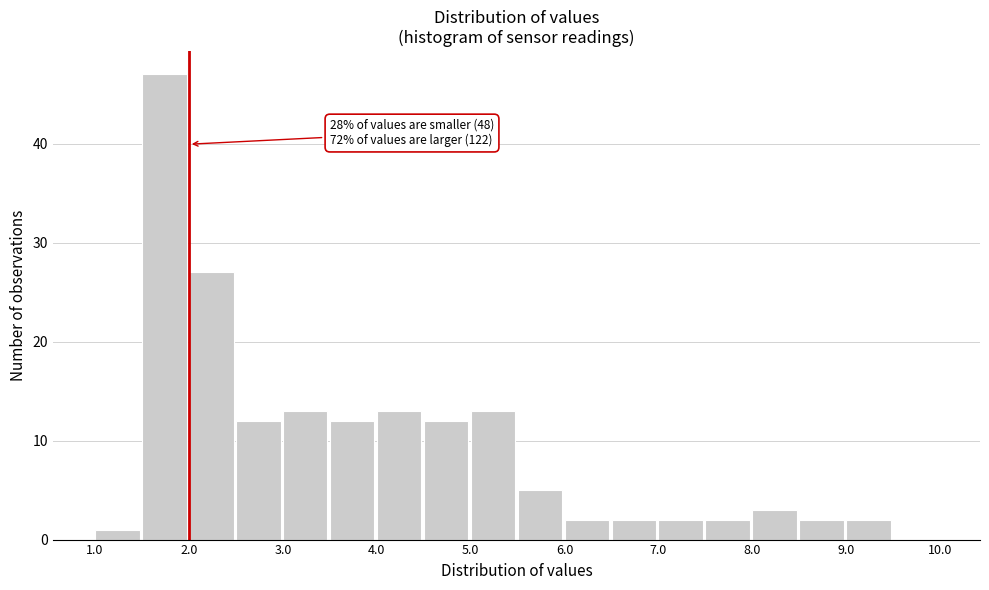

Over which range of the x-axis is the bar tallest?

1.5 to 2.0